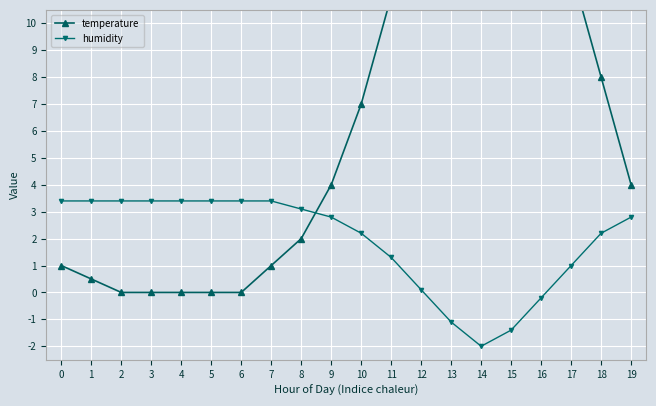

After their last crossing, which series has the higher values: humidity or temperature?

temperature